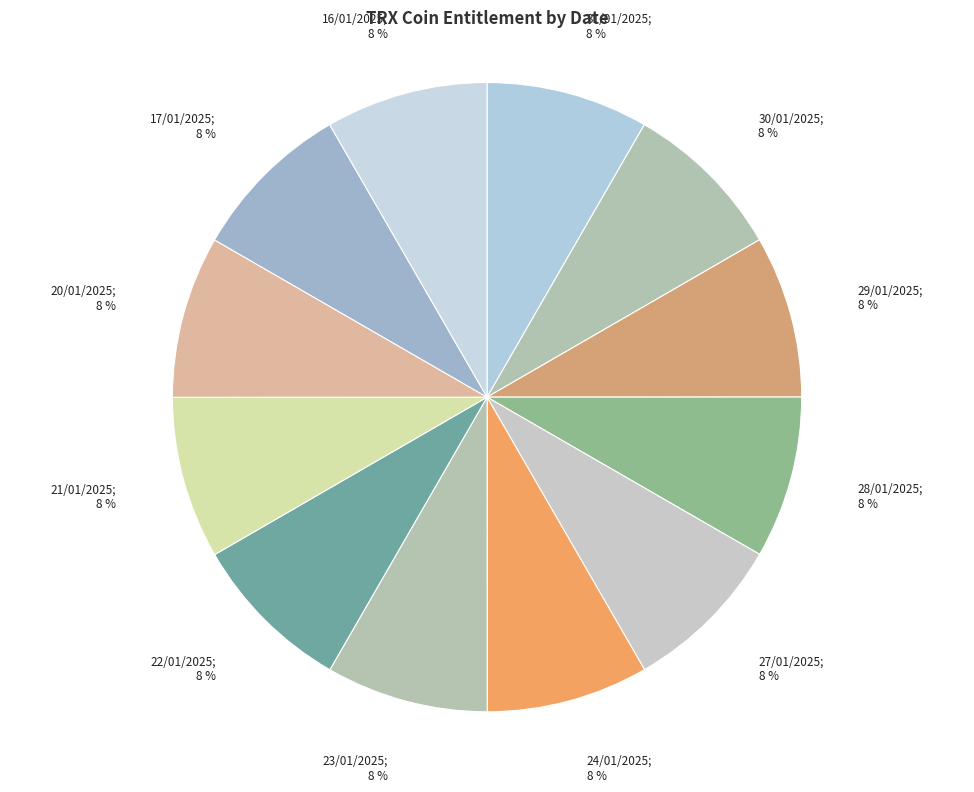

Count the number of slices in the pie.

12